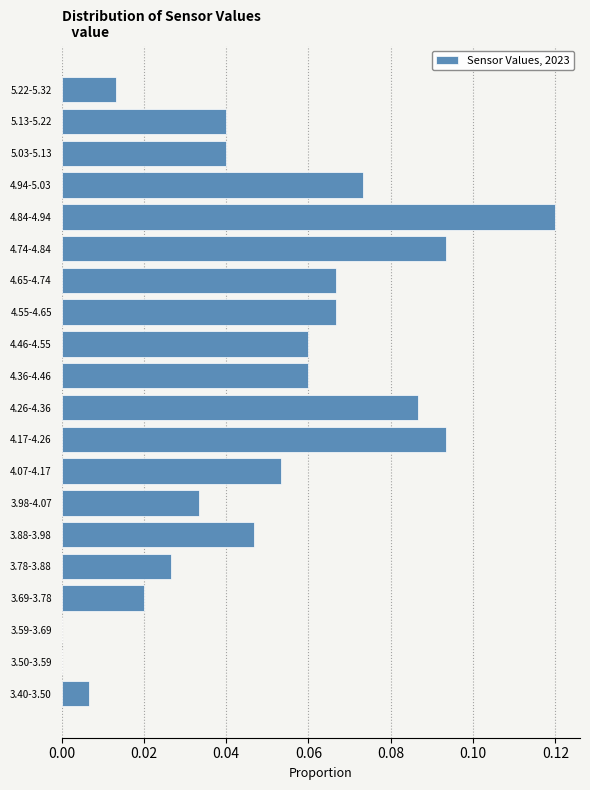

What is the sum of all values?

1.0